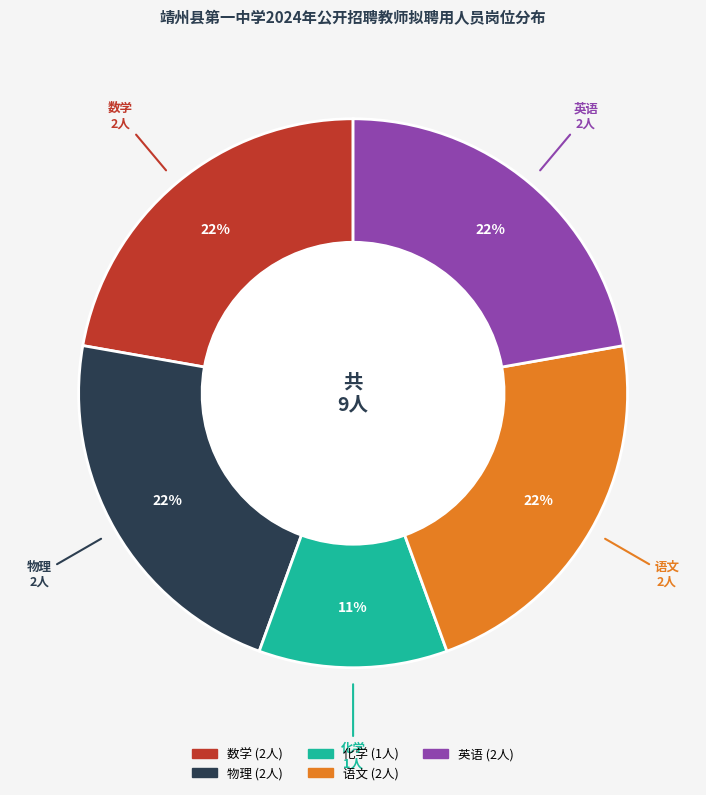

What is the smallest slice in the pie chart?

化学